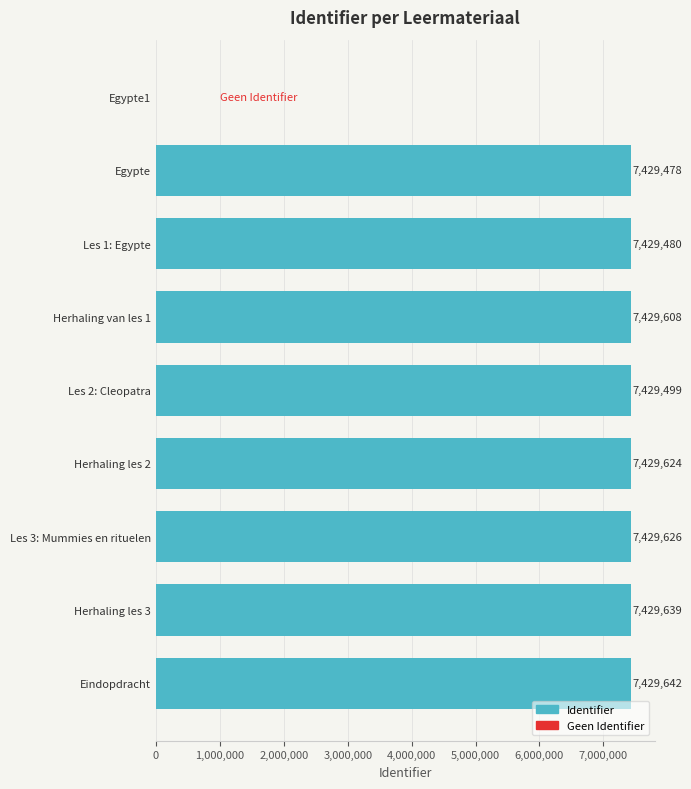

How many distinct data groups are displayed?

1